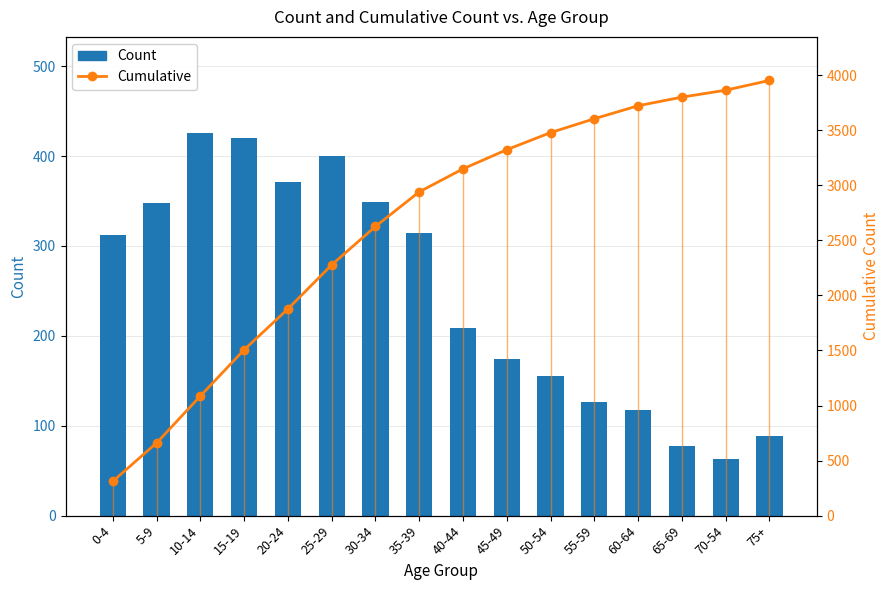

At which category is the sum across all series the highest?

75+